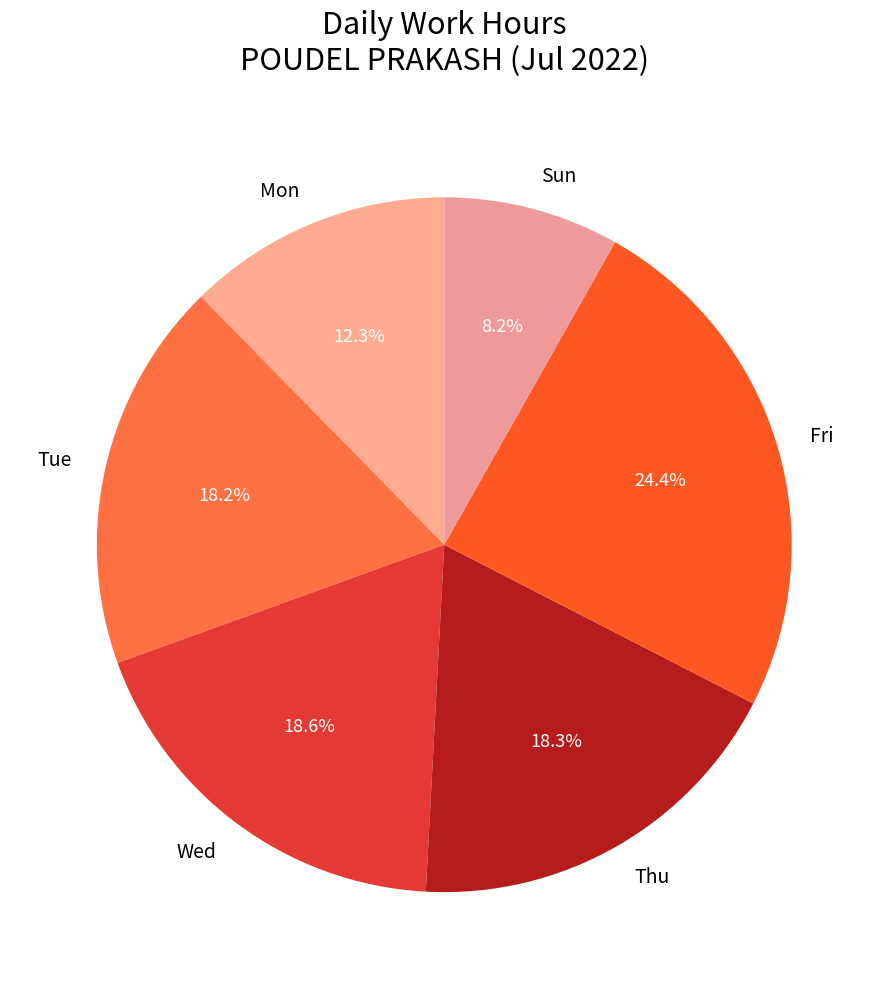

What portion of the pie excludes Tue?

81.8%